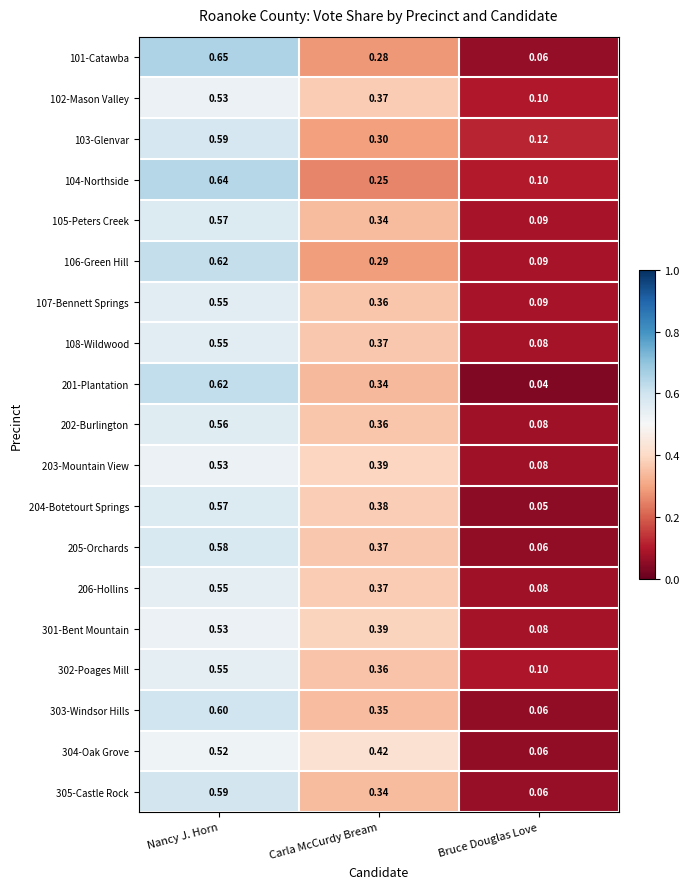

Rank the categories by 302-Poages Mill value from lowest to highest.

Bruce Douglas Love, Carla McCurdy Bream, Nancy J. Horn